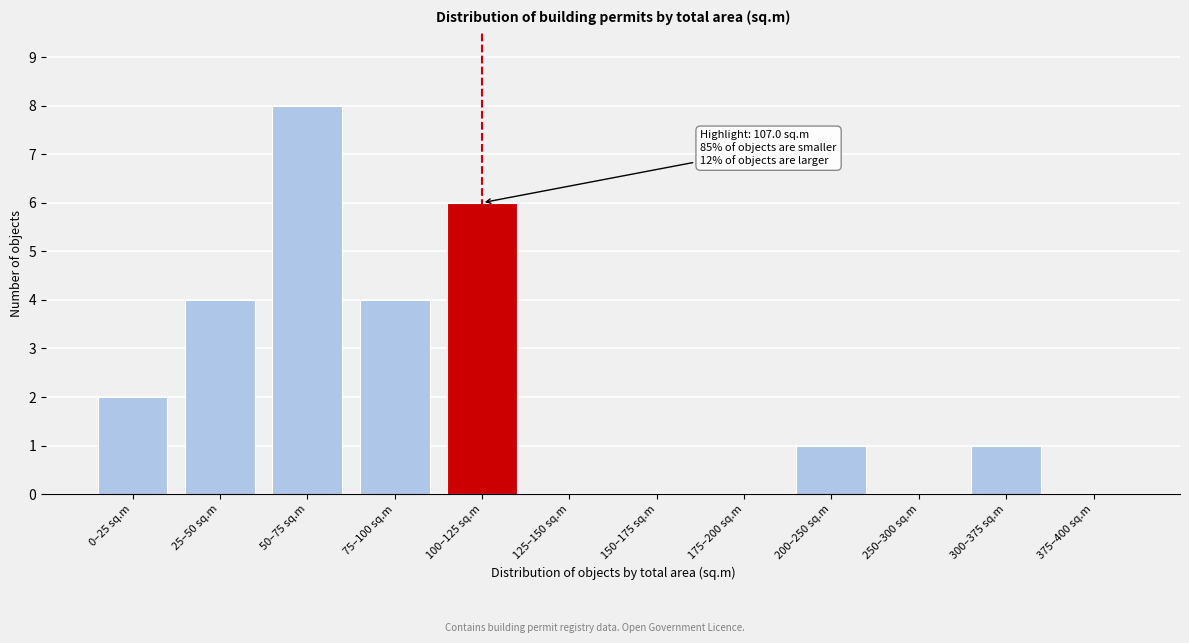

Reading right to left, what are all the values shown in this chart?

375–400 sq.m=0	300–375 sq.m=1	250–300 sq.m=0	200–250 sq.m=1	175–200 sq.m=0	150–175 sq.m=0	125–150 sq.m=0	100–125 sq.m=6	75–100 sq.m=4	50–75 sq.m=8	25–50 sq.m=4	0–25 sq.m=2